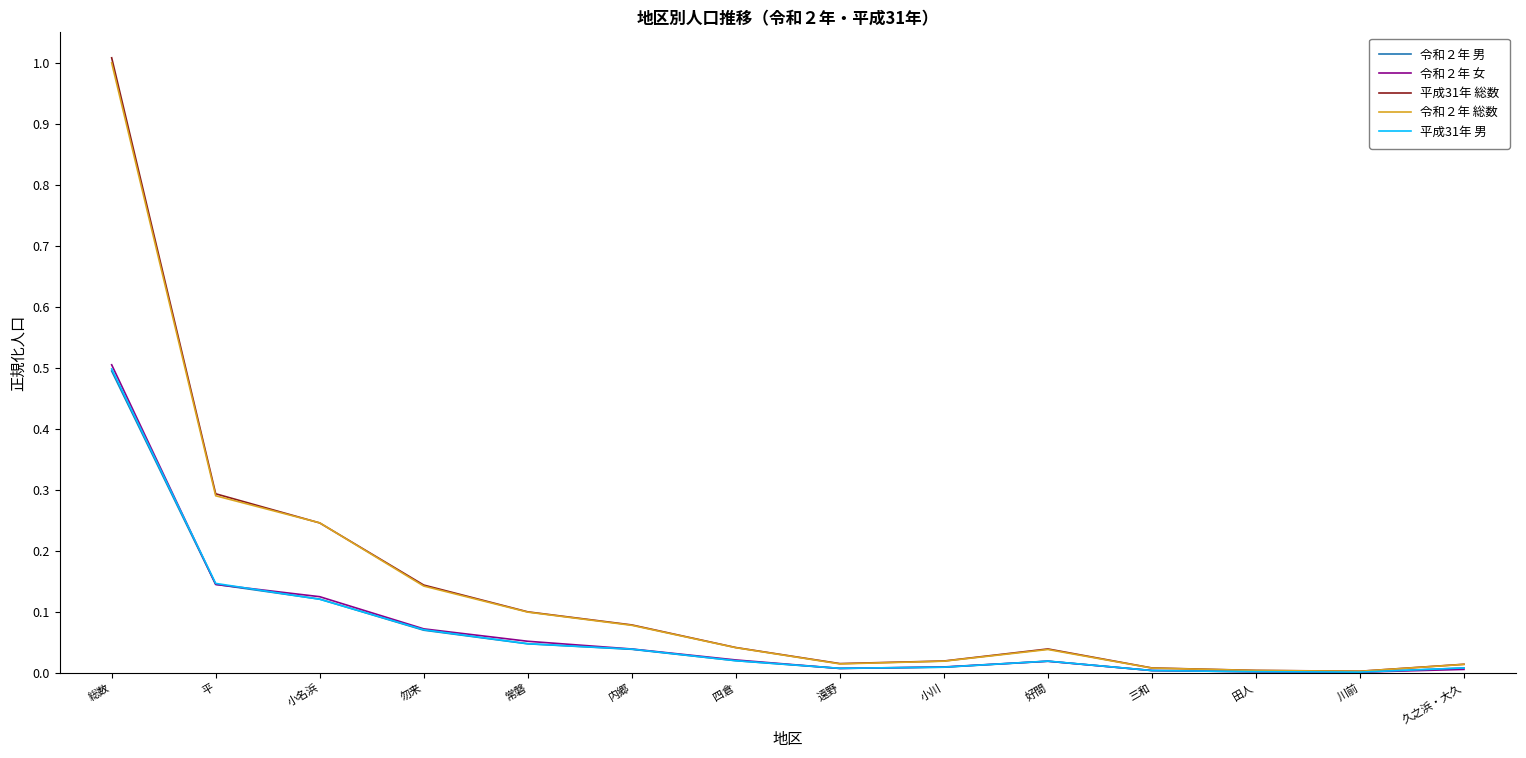

At which category is the sum across all series the highest?

総数